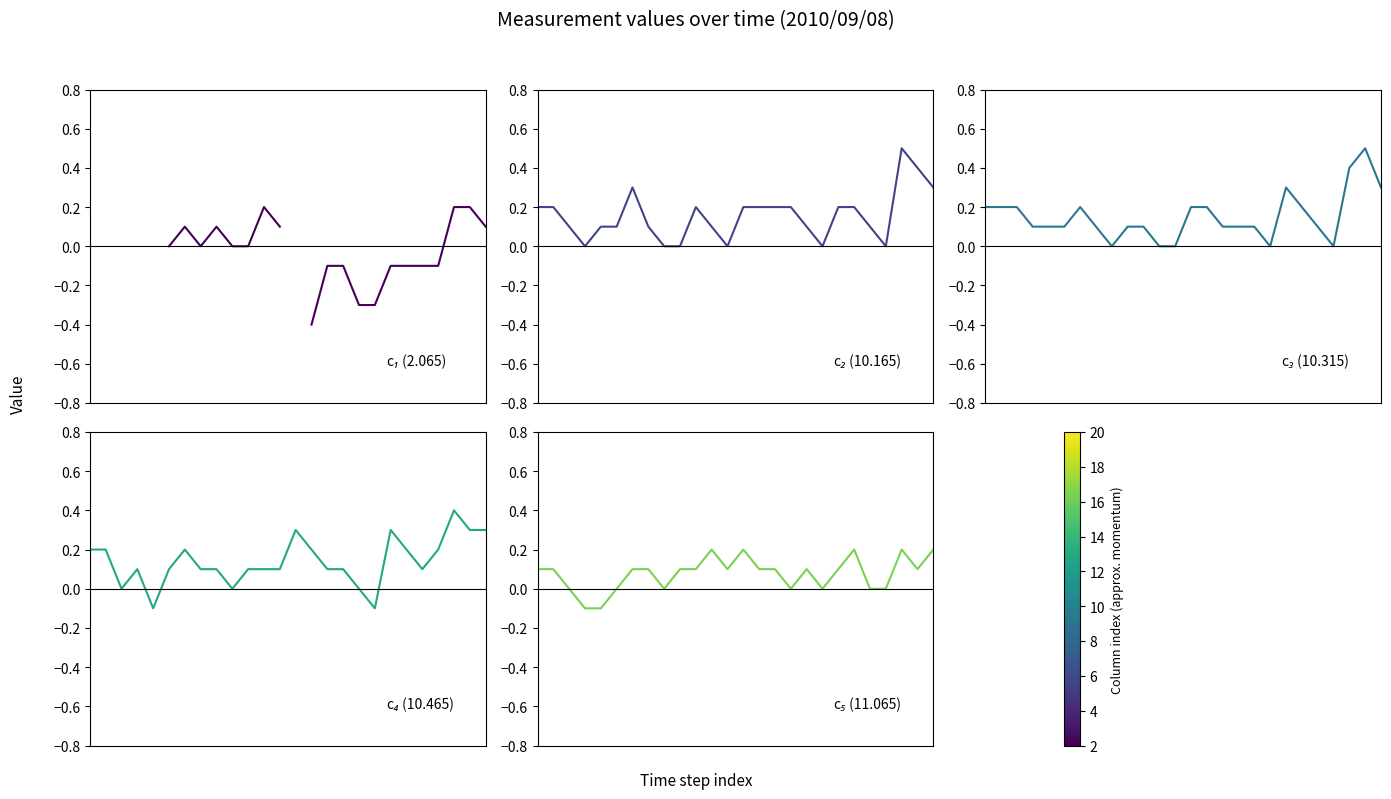

At which label does 10.165 reach its peak?

23